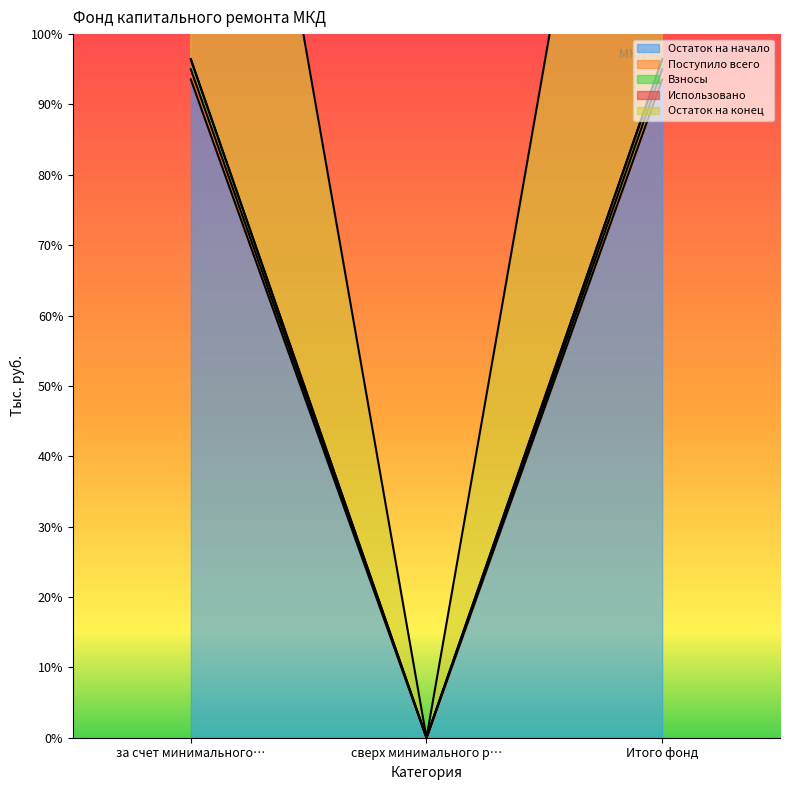

True or false: Взносы has a value of 32.6 at Итого фонд.

False